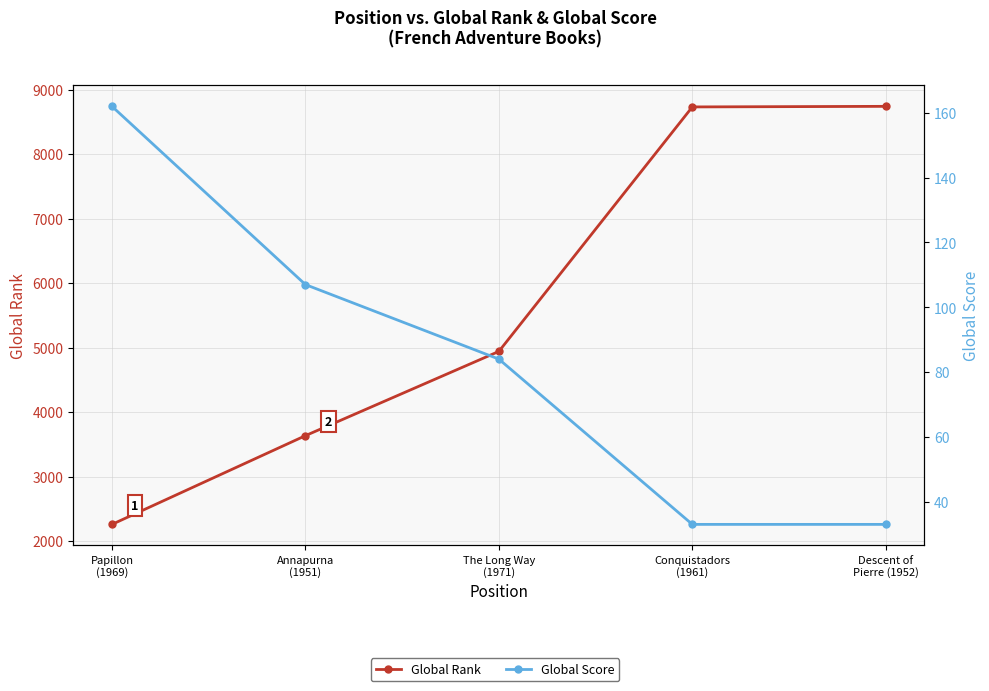

True or false: Global Rank has more than 1 interior local peaks.

False